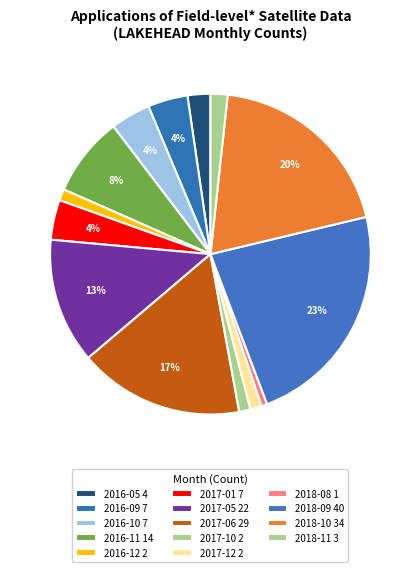

Rank the categories by value from lowest to highest.

2018-08, 2016-12, 2017-10, 2017-12, 2018-11, 2016-05, 2016-09, 2016-10, 2017-01, 2016-11, 2017-05, 2017-06, 2018-10, 2018-09